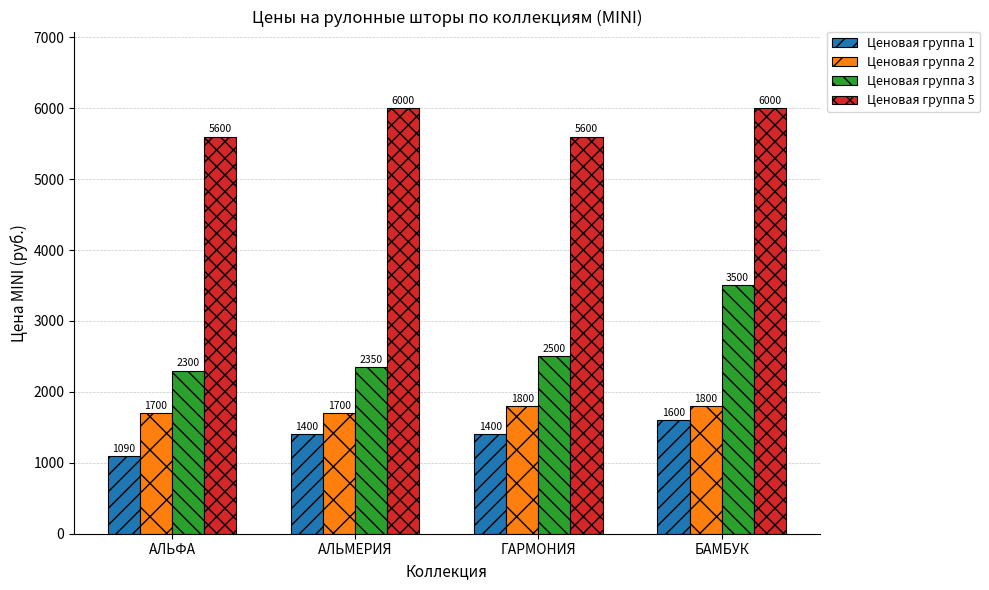

Which series has the largest total across all categories?

Ценовая группа 5